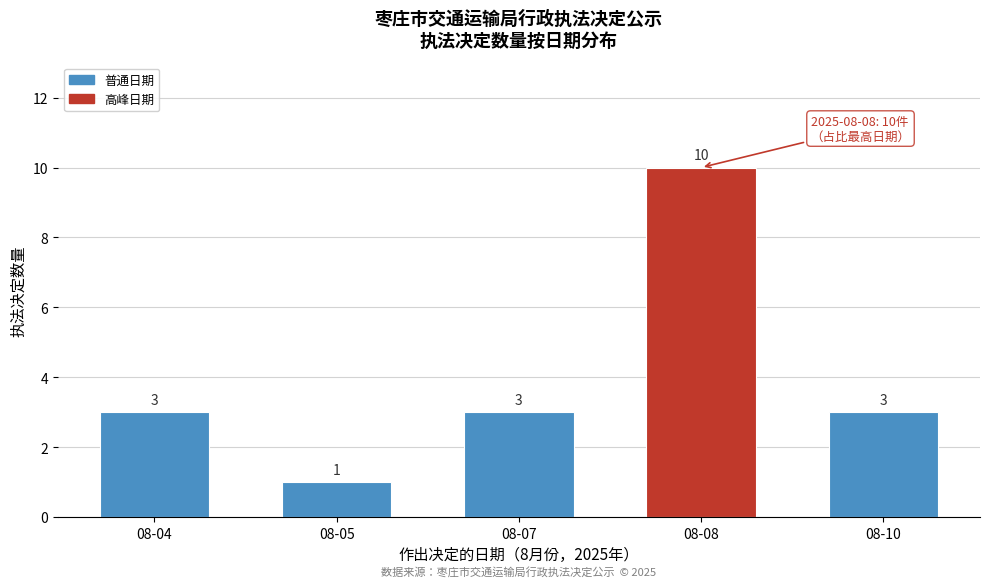

Reading left to right, extract all data points from this chart.

3	1	3	10	3